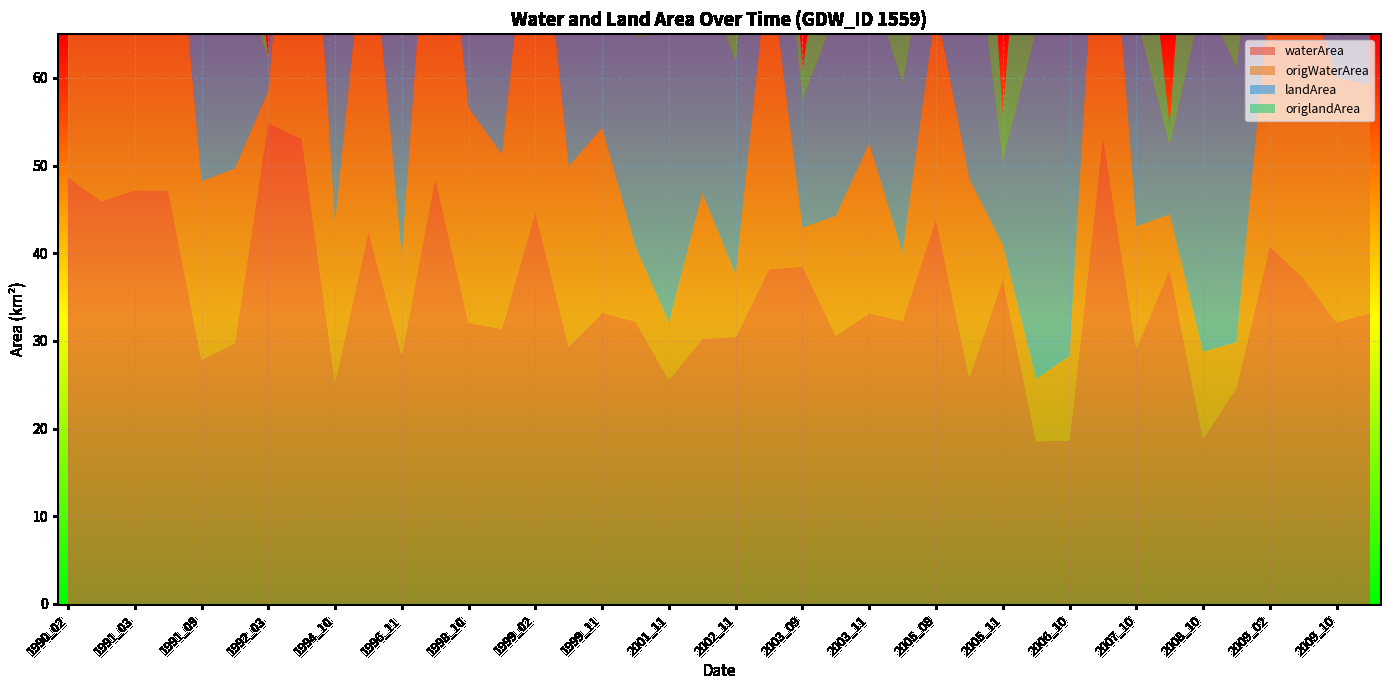

Reading right to left, list all the values displayed in this chart.

waterArea: 33.2	32.1	37.2	40.8	24.6	18.9	38.2	29.1	53.2	18.6	18.6	37.0	25.8	43.9	32.3	33.2	30.6	38.5	38.2	30.5	30.2	25.6	32.2	33.2	29.4	44.7	31.4	32.1	48.5	28.4	42.4	25.3	53.0	54.8	29.7	27.8	47.1	47.2	45.9	48.7
origWaterArea: 26.0	28.0	34.6	29.3	5.2	9.9	6.3	13.9	40.2	9.7	7.1	4.0	22.7	24.3	7.8	19.4	13.7	4.5	35.8	7.1	16.6	6.5	8.6	21.1	20.6	42.9	19.9	24.5	45.1	11.3	38.8	18.2	51.4	3.7	19.9	20.4	43.7	45.6	43.2	46.2
landArea: 20.2	22.9	20.3	17.9	31.4	40.4	7.9	23.9	6.3	38.8	39.7	9.6	33.0	12.4	19.4	18.8	23.1	14.6	21.4	24.3	25.3	33.0	23.9	20.3	26.0	14.6	21.8	20.9	10.6	24.4	17.1	31.0	6.4	3.6	24.1	29.4	11.9	12.2	12.9	9.9
origlandArea: 19.8	22.9	20.2	17.0	22.5	39.4	2.2	23.1	1.6	37.1	38.1	5.1	32.9	9.5	17.8	14.5	20.3	3.2	19.4	22.0	24.8	20.9	5.0	17.9	24.8	10.0	21.1	20.5	8.9	18.9	16.5	30.6	6.4	0.0	22.8	29.3	9.6	11.2	9.8	8.6